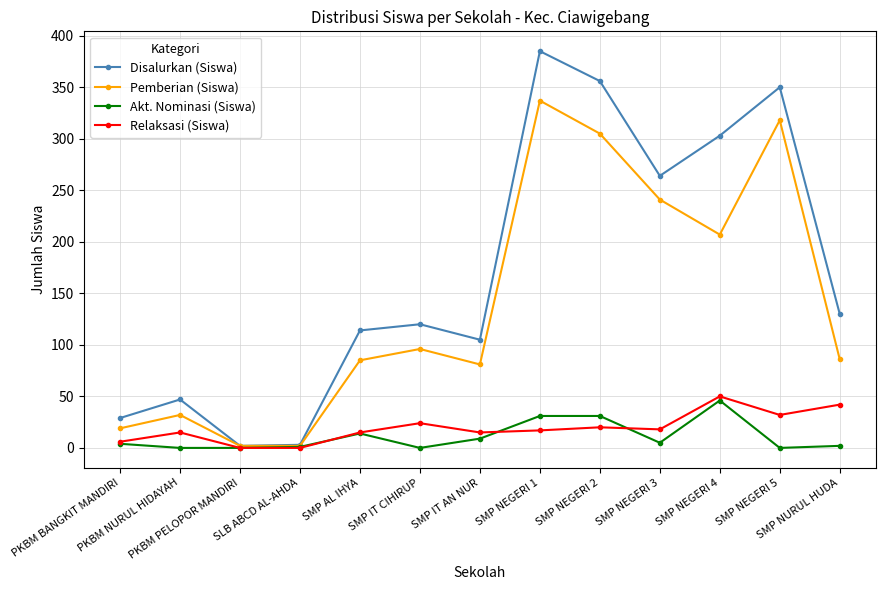

How many interior local peaks does the Disalurkan (Siswa) series have?

4